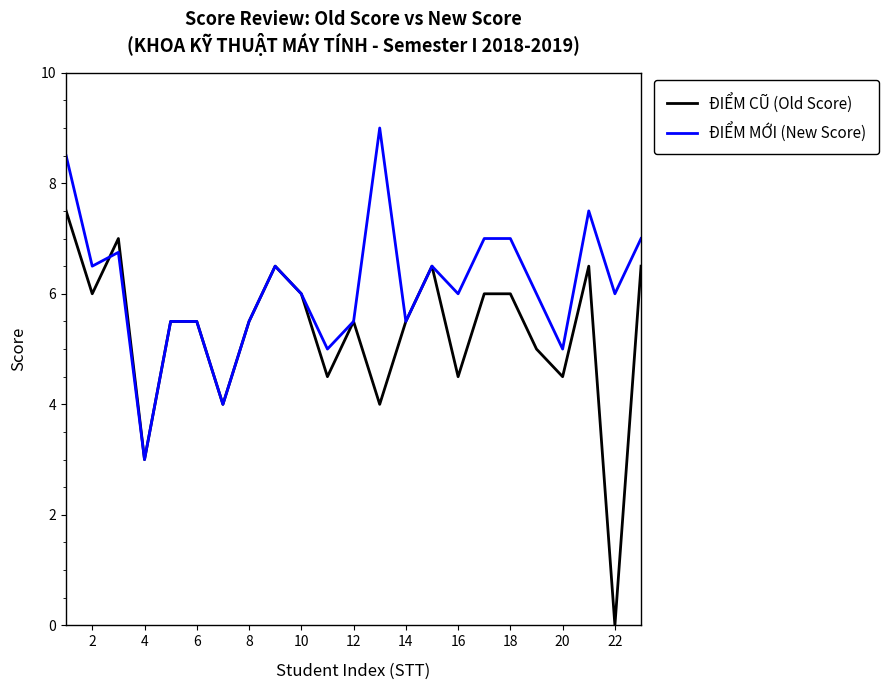

Which series has the largest range (max minus min)?

ĐIỂM CŨ (Old Score)